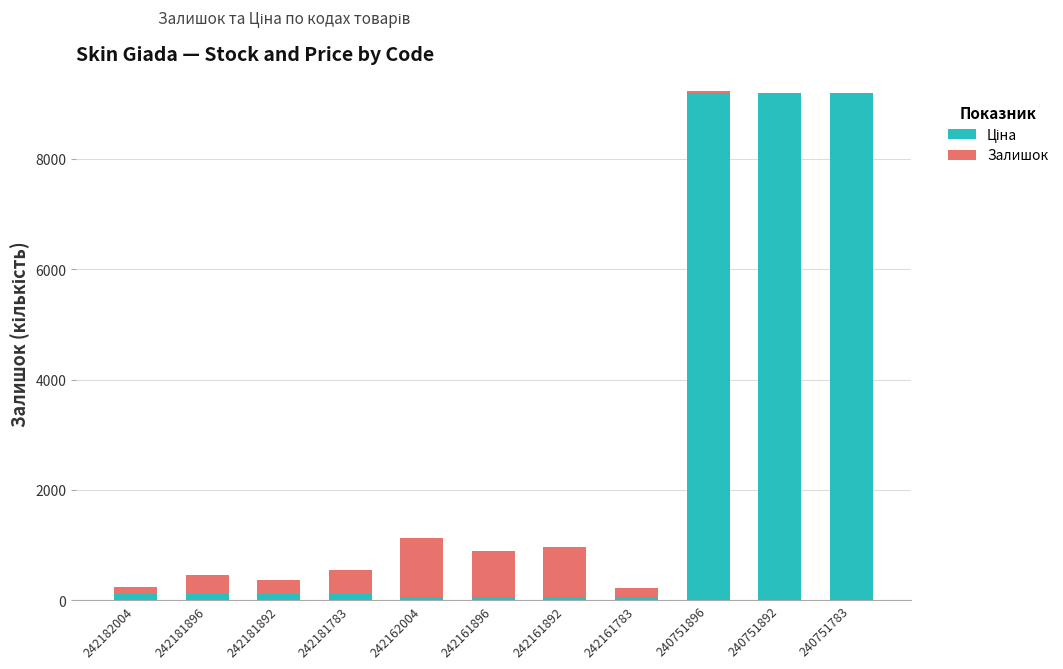

What is the value of the Ціна bar at the 2nd from the left?

111.7